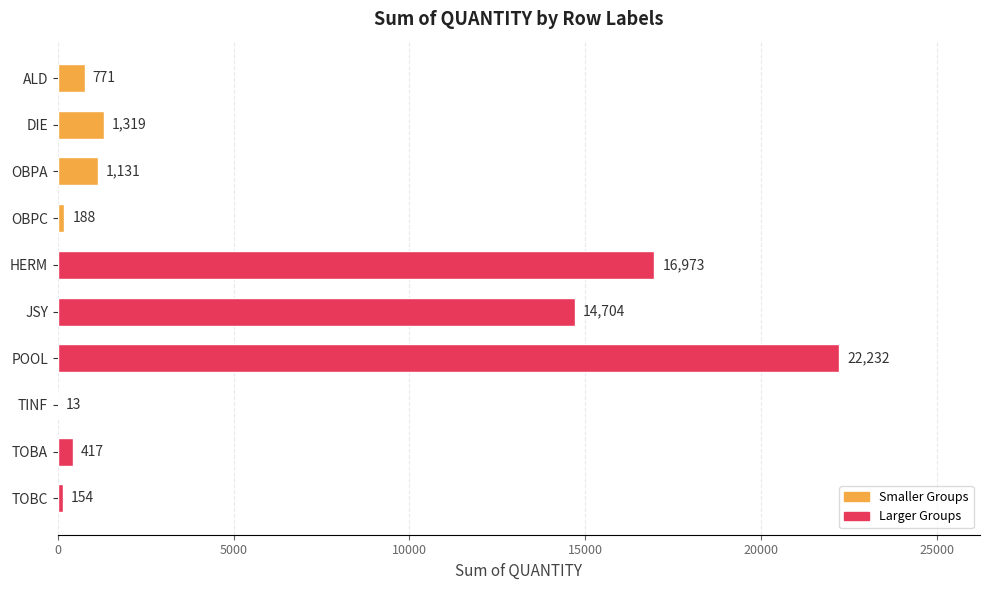

Are the bars grouped side by side (vs. stacked)?

No